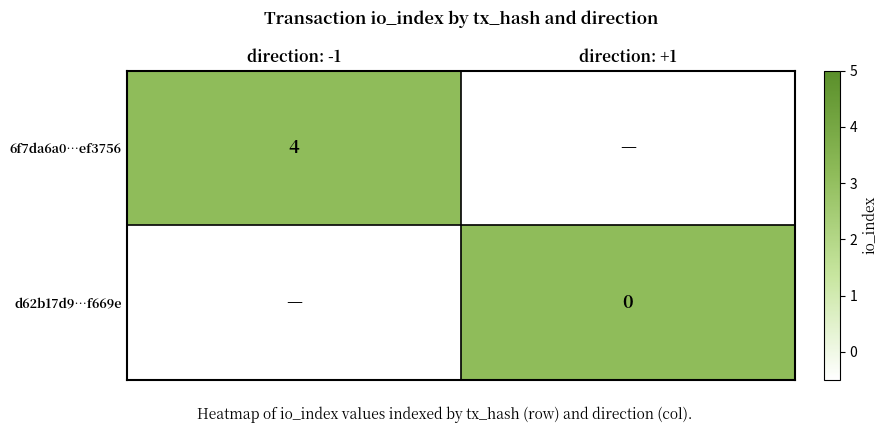

True or false: 6f7da6a0…ef3756 has a value of 4 at direction: -1.

True